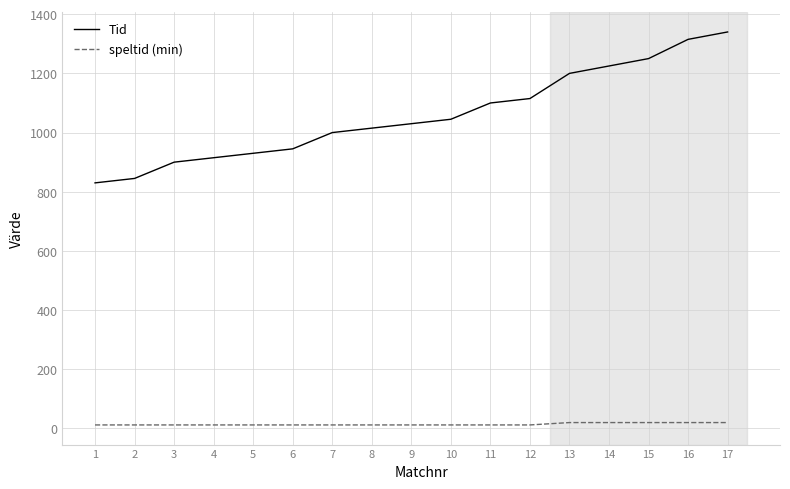

Which label corresponds to the largest value in the chart?

17